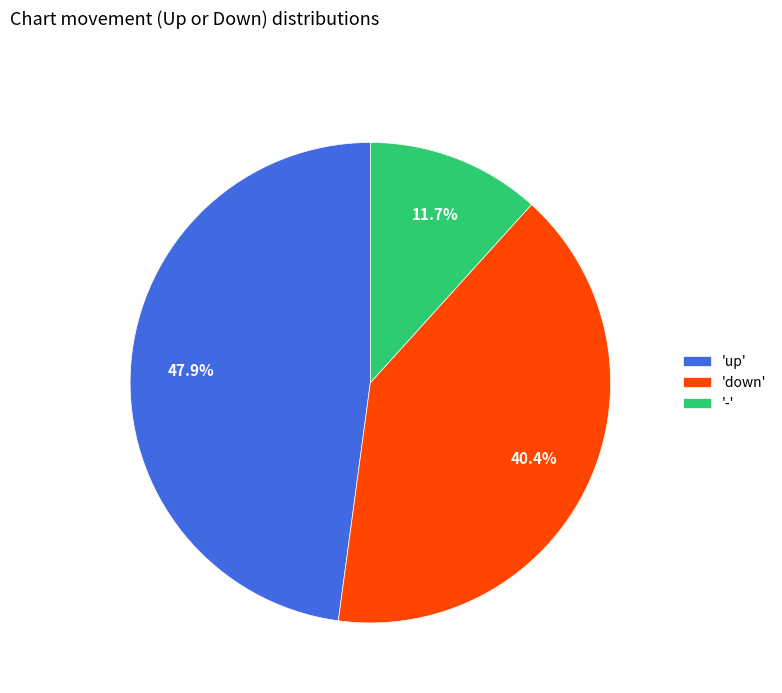

Which slice is the largest?

'up'